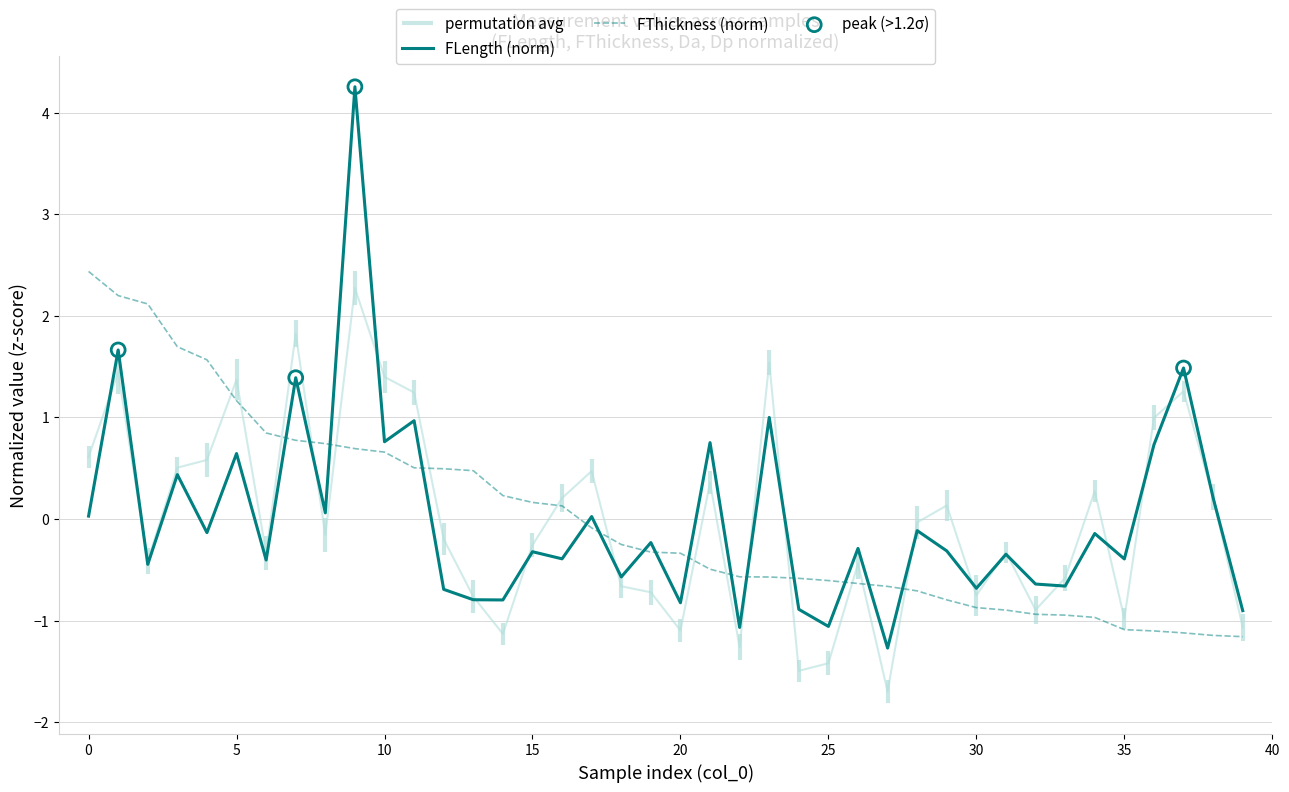

Which series has the largest Y range (max minus min)?

FLength